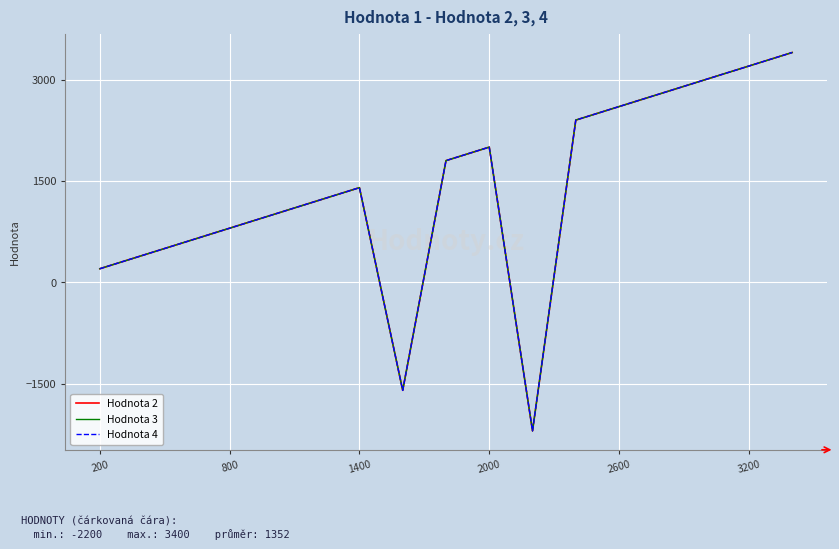

Is this an area chart (filled region under the line)?

No